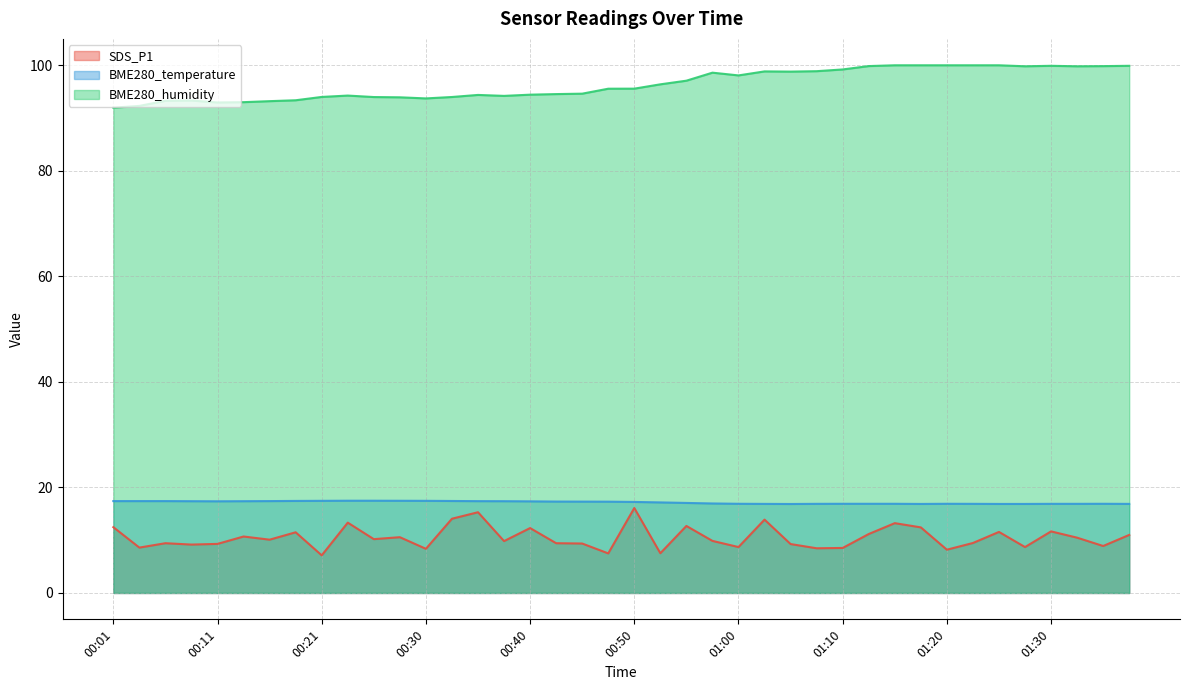

What are all the series names shown in the legend?

SDS_P1, BME280_temperature, BME280_humidity